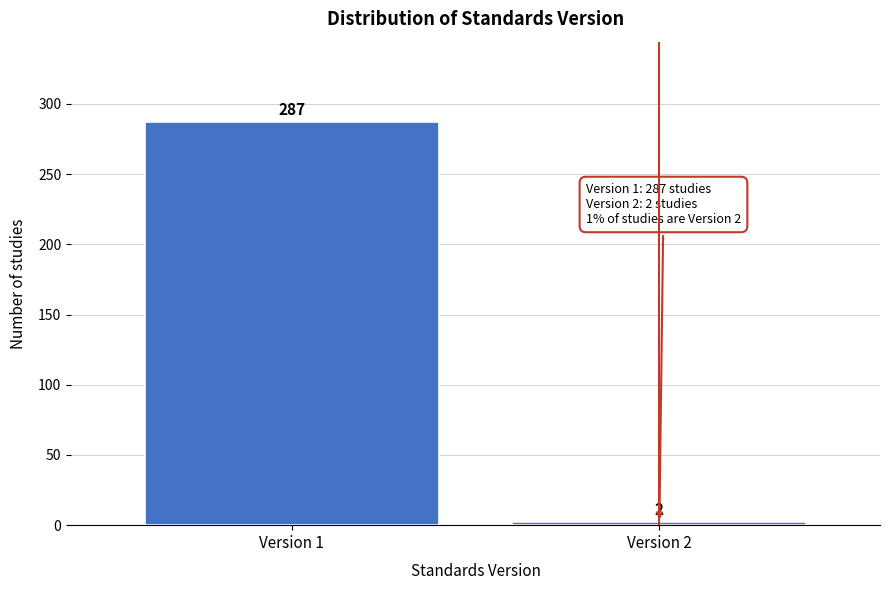

Reading right to left, what are all the values shown in this chart?

Version 2=2	Version 1=287